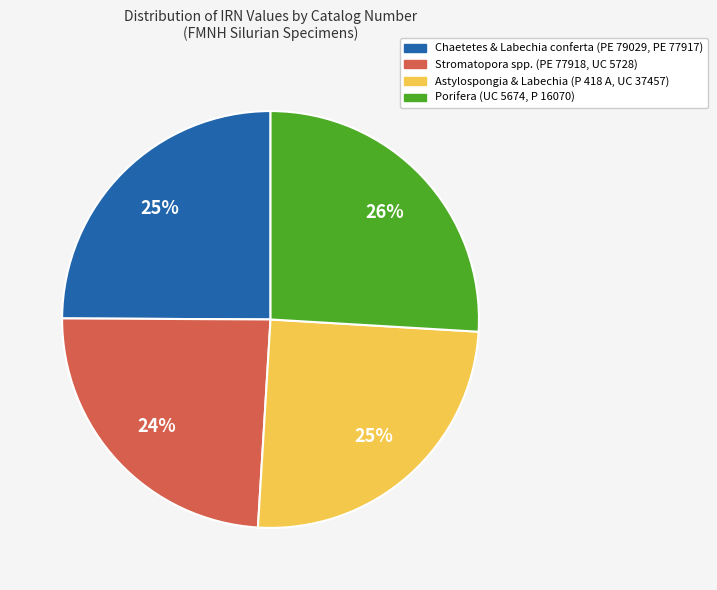

How many segments does this pie chart have?

4